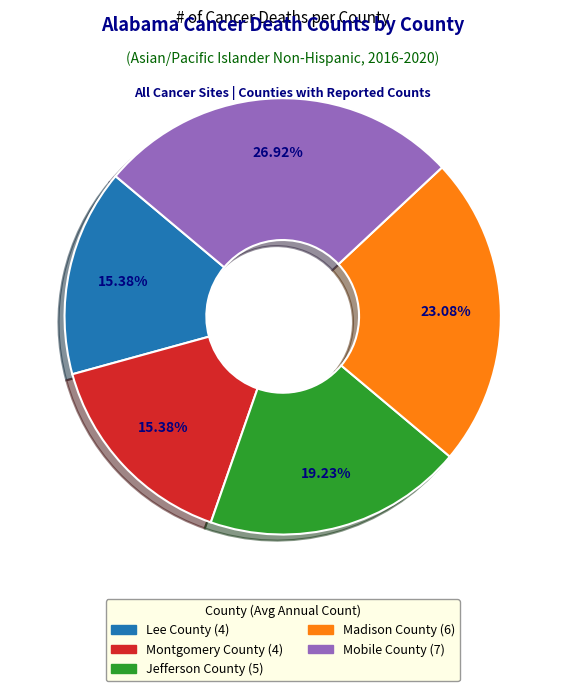

Approximately how many times larger is the value at Jefferson County compared to Mobile County?

0.7